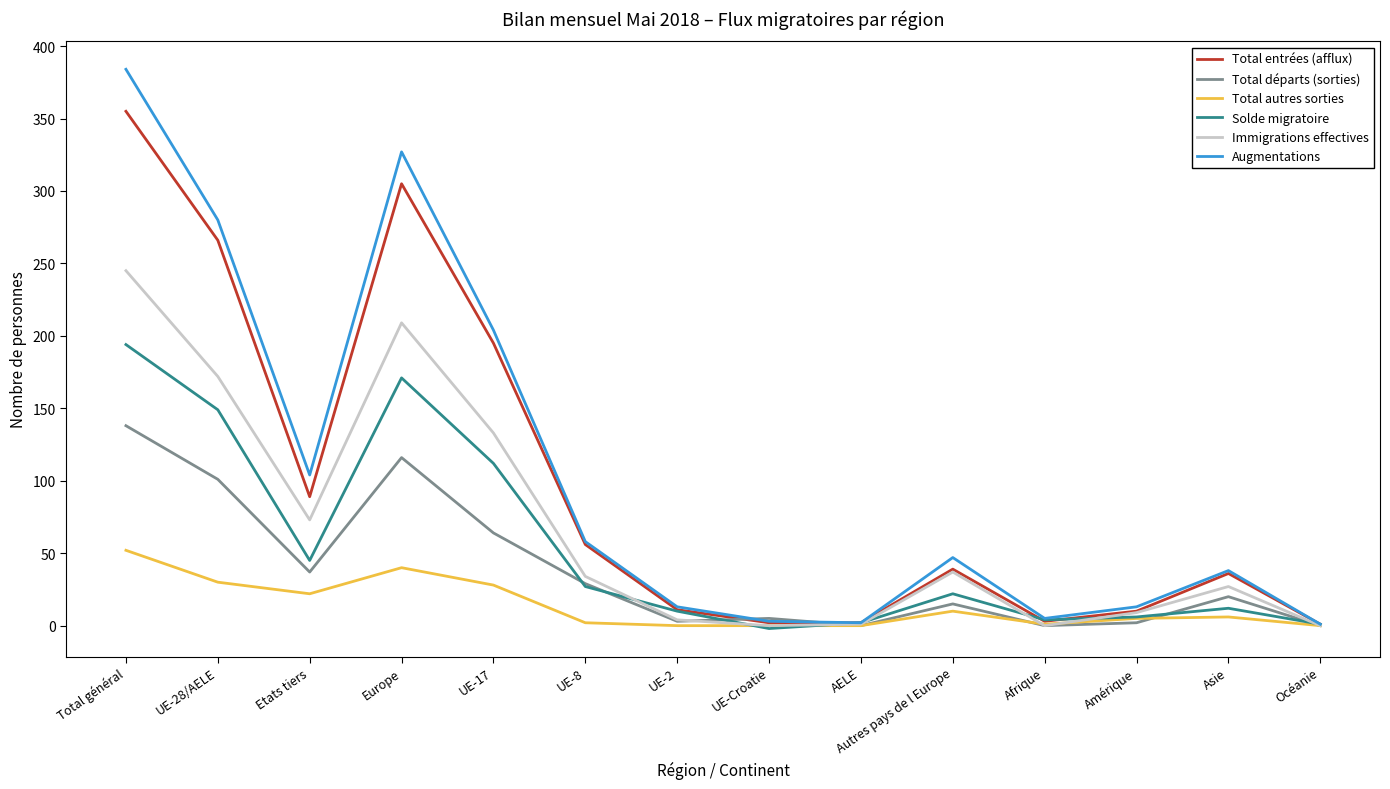

Between UE-8 and UE-Croatie, which series saw the biggest shift?

Augmentations